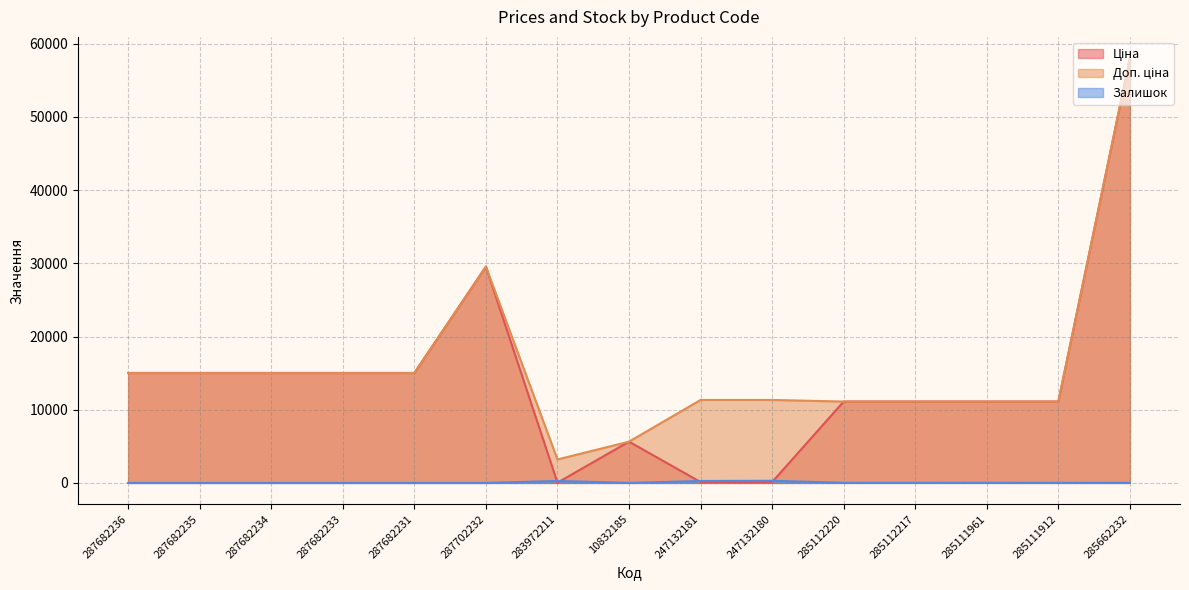

True or false: Ціна and Доп. ціна intersect in this chart.

False